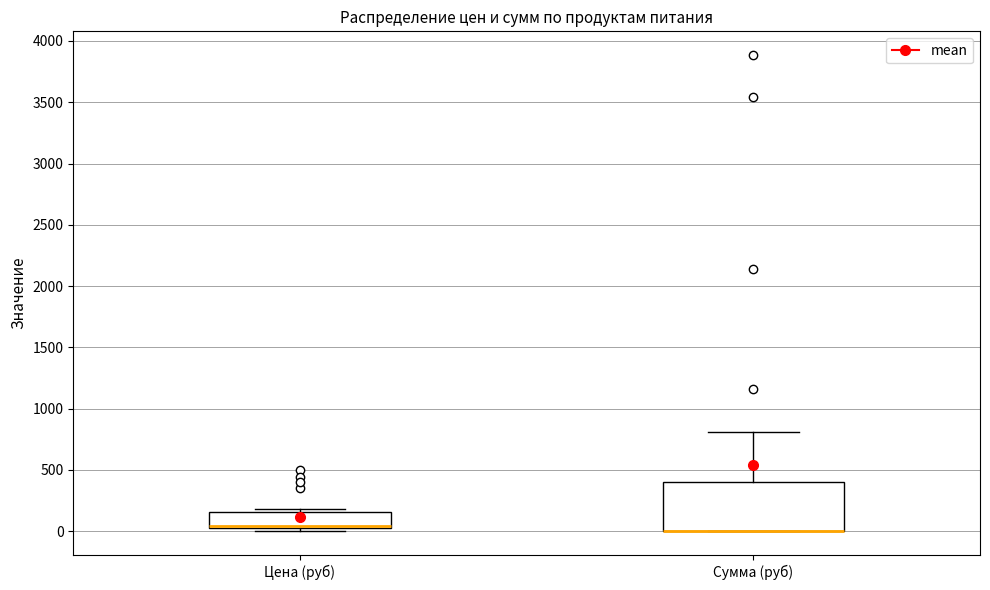

Reading left to right, transcribe this box plot: for each box, give where its median line is, the range the box spans, and where its two whiskers end, as read against the y-axis. The values are not printed on the chart, so give them approximately, as read against the axis.

Цена (руб): median 50, box 0 to 150, whiskers 0 (just below the box's lower edge) to 200
Сумма (руб): median 0 (drawn on the box's lower edge), box 0 to 400, whiskers 0 to 800